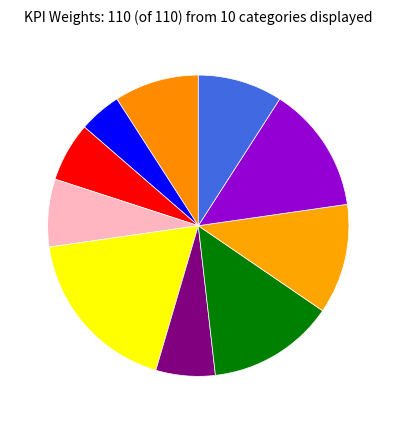

Count the number of slices in the pie.

10